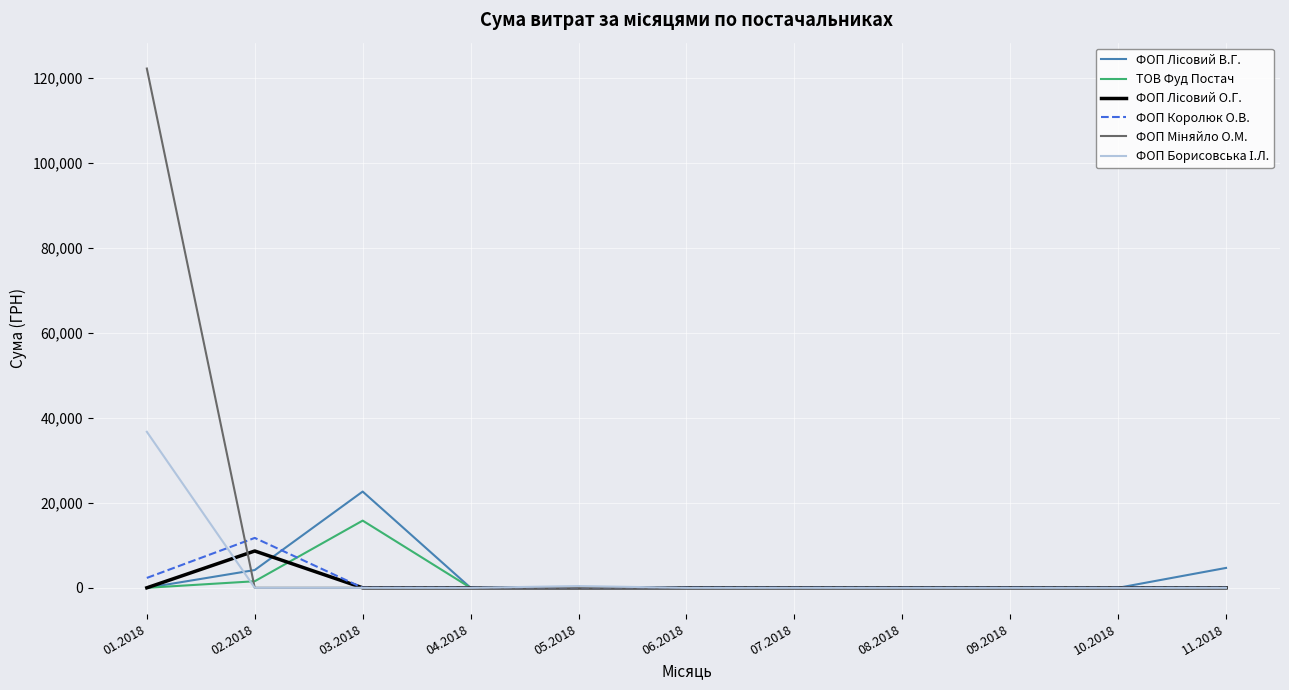

The value of ТОВ Фуд Постач at 05.2018 is 0.0. True or false?

True